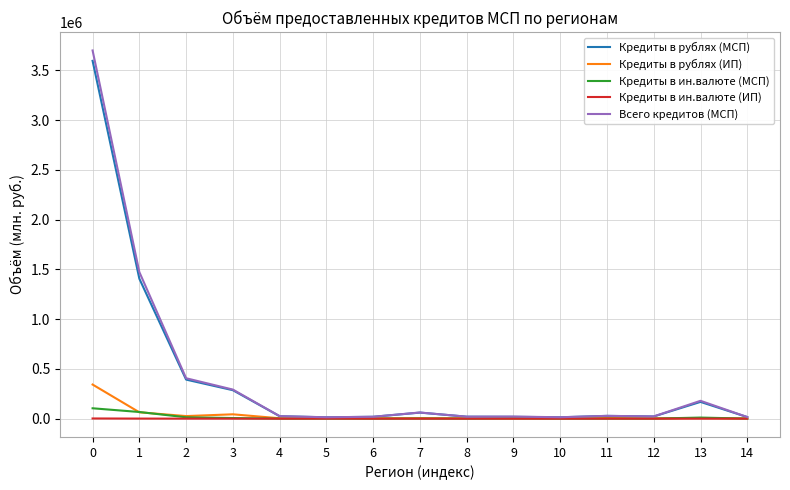

Between 0 and 6, which series saw the biggest shift?

Всего кредитов (МСП)